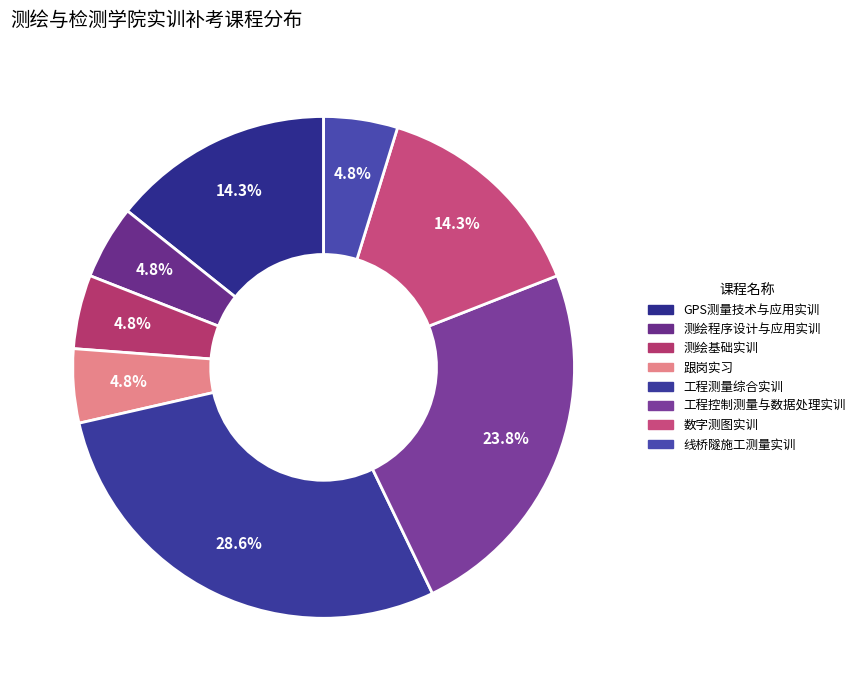

Is there any slice that represents more than half of the pie?

No